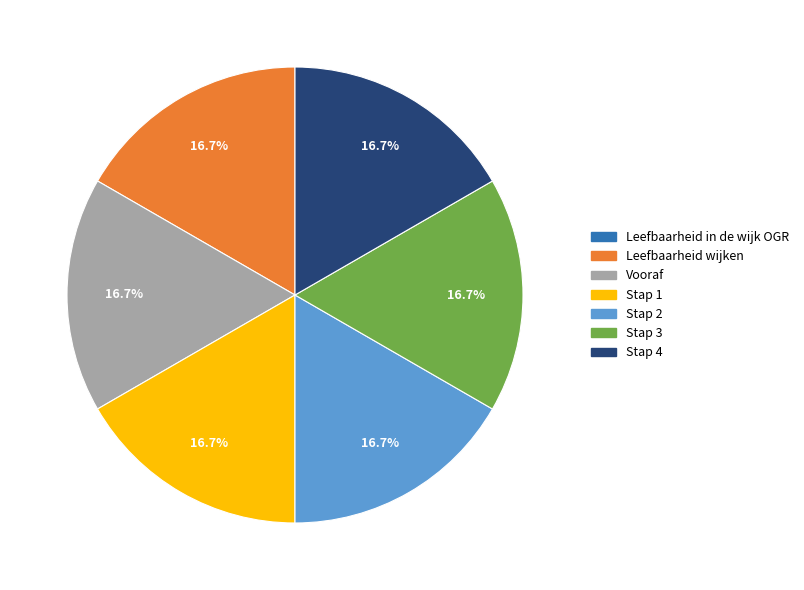

Combined, what portion of the pie is Stap 3 and Stap 1?

33.3%